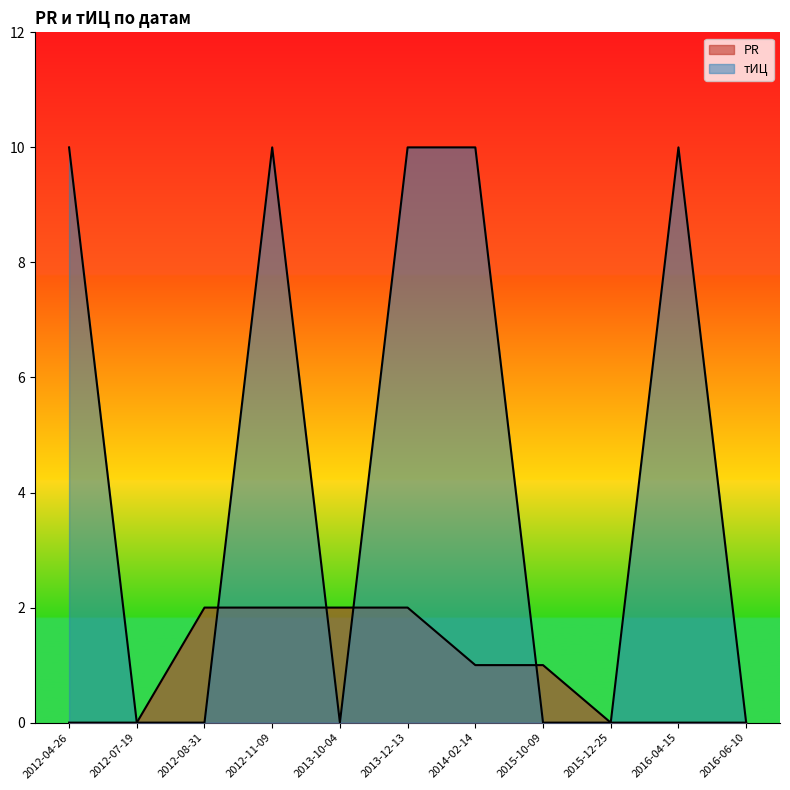

How many series are shown in this chart?

2